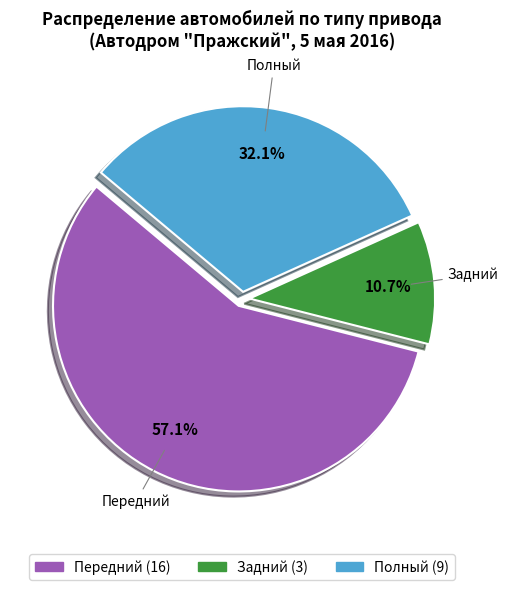

Does any single category account for the majority?

Yes